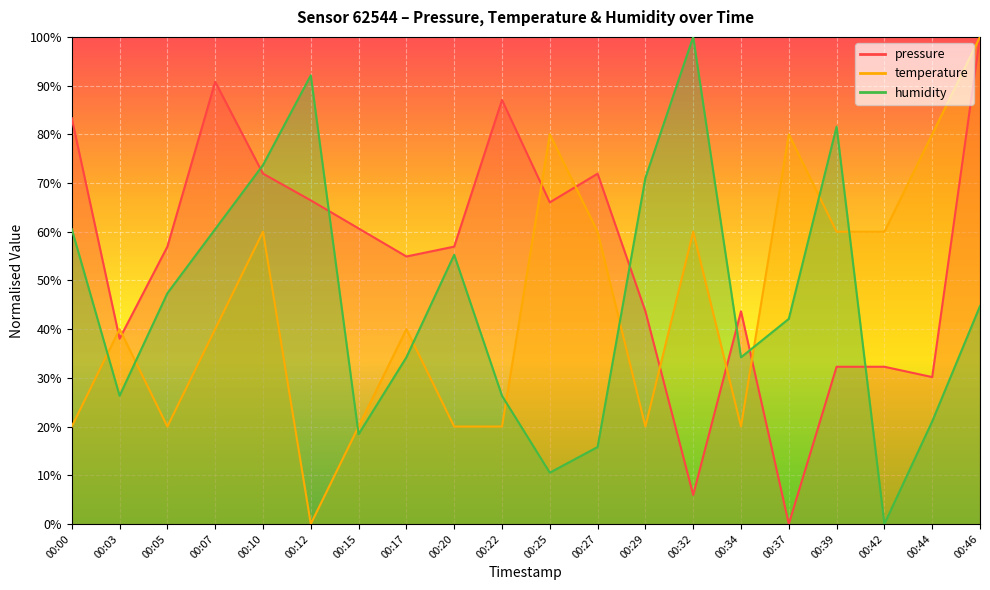

What is the greatest value displayed?

100.0